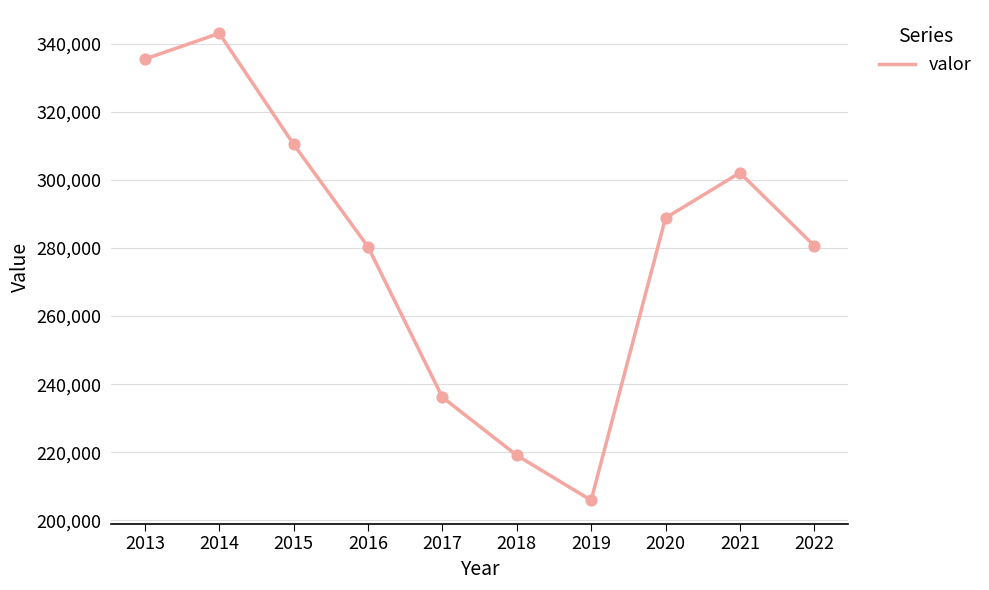

Approximately how many times larger is the value at 2018 compared to 2016?

0.8